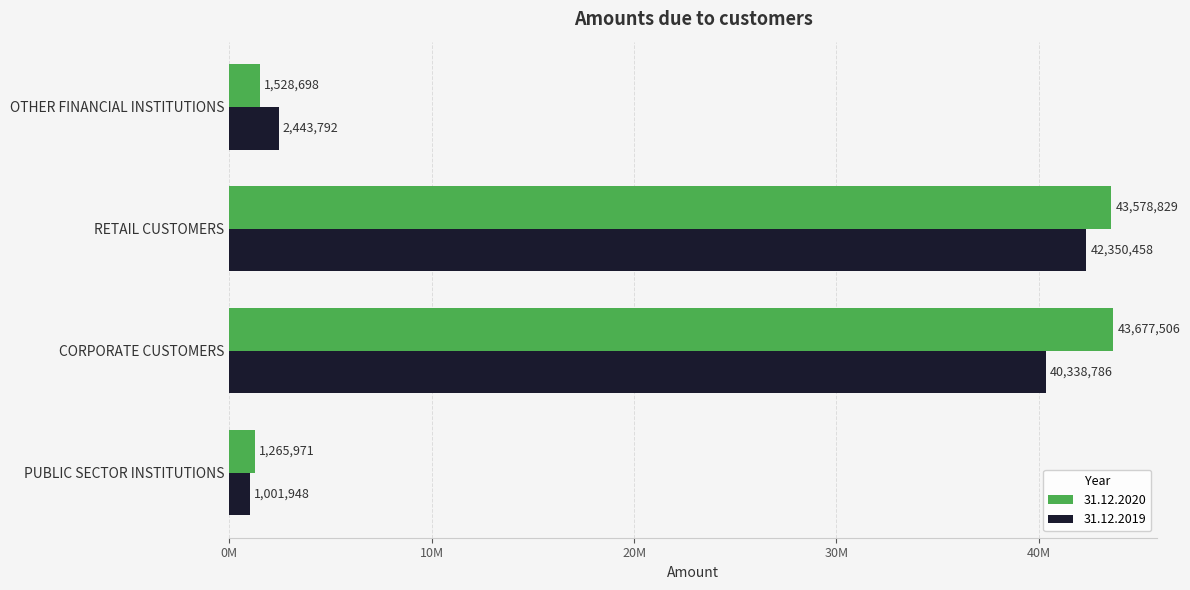

What are all the series names shown in the legend?

31.12.2020, 31.12.2019